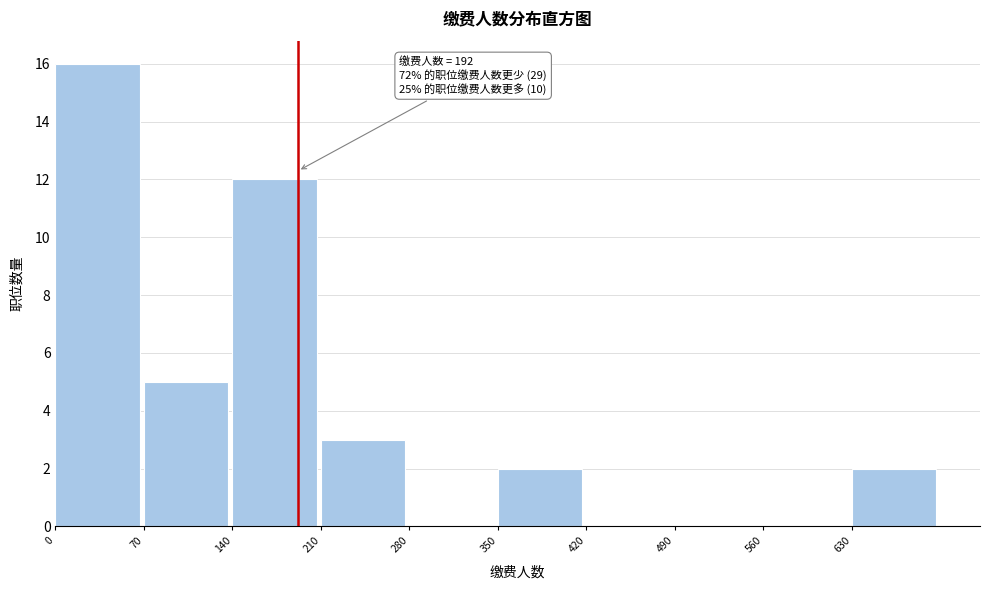

Over which range of the x-axis is the bar tallest?

0 to 70